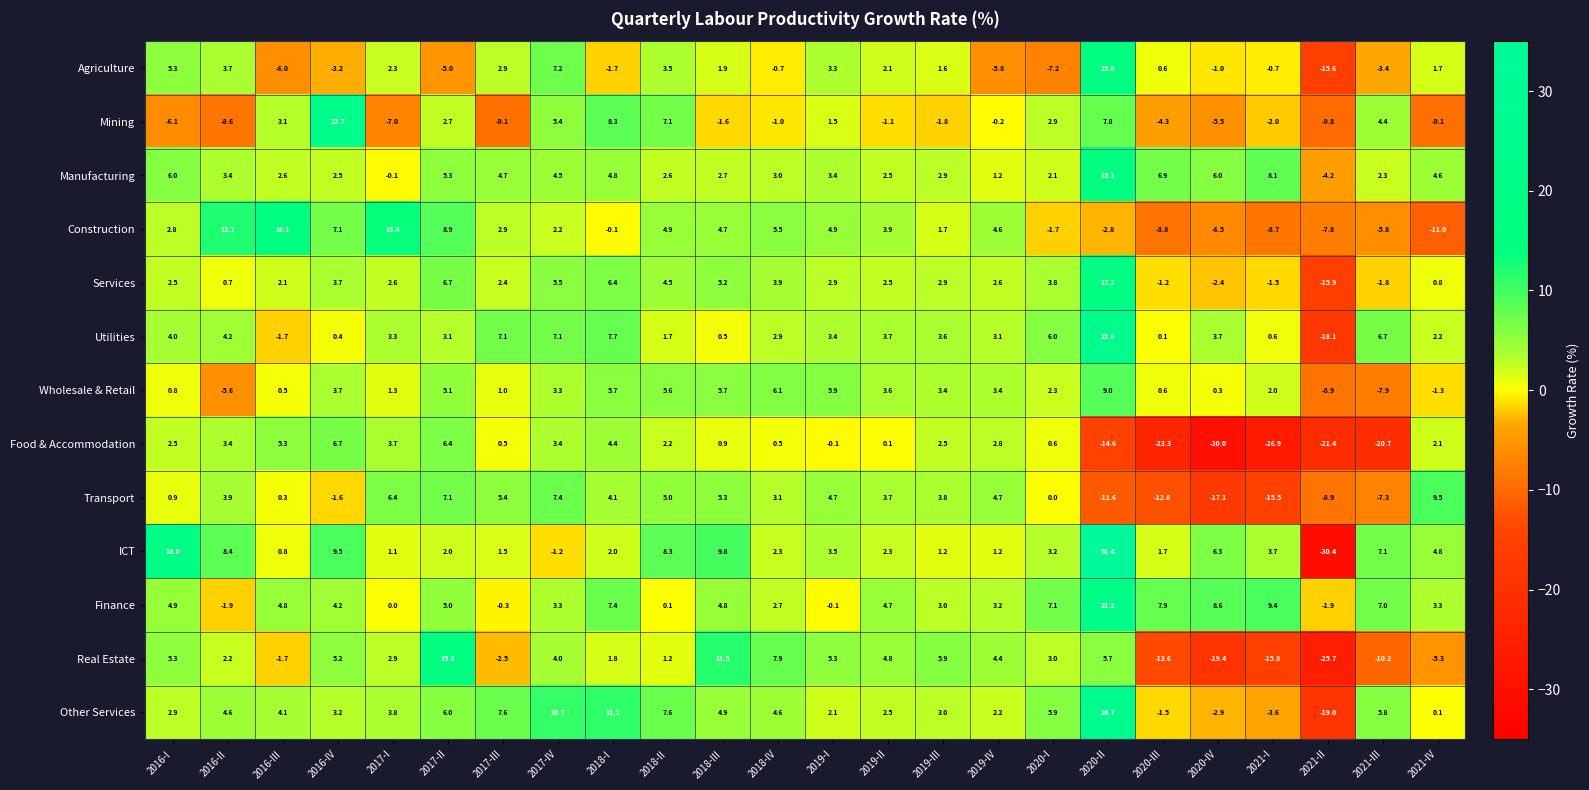

Where is Real Estate nearest to the value -5?

2021-IV